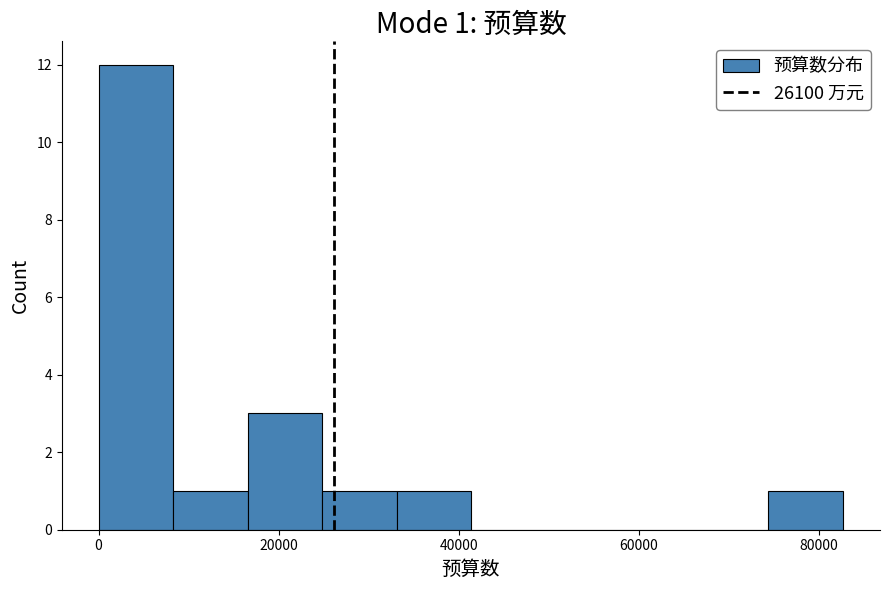

Which range on the x-axis has the tallest bar?

0 to 8000